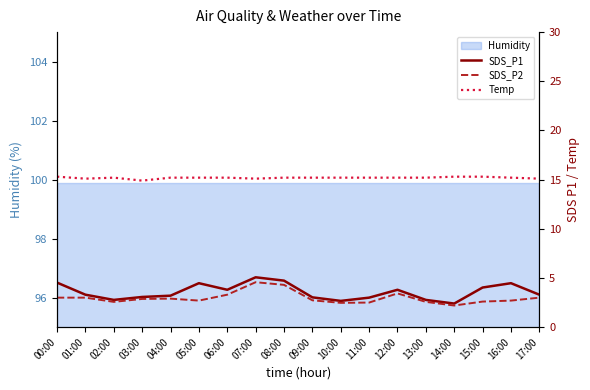

Is the value of SDS_P1 at 07:00 greater than the value of Temp at 10:00?

No